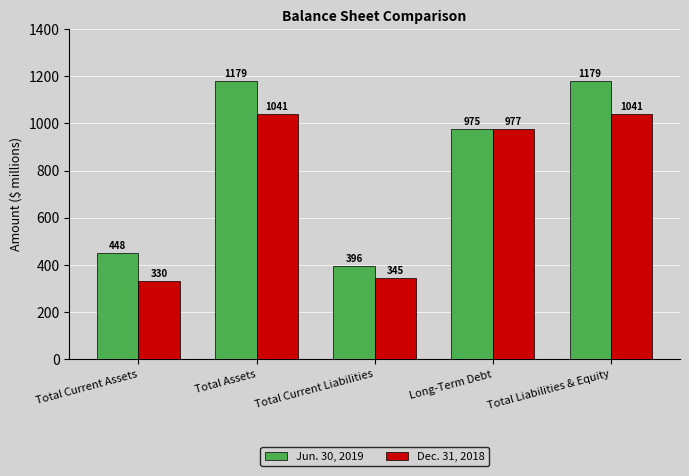

What is the value of the Dec. 31, 2018 bar at the 5th from the left?

1041